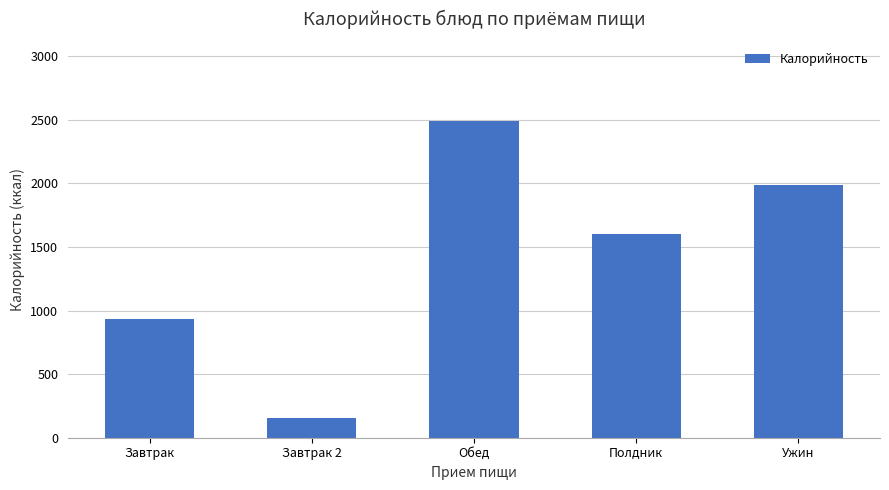

The value at Обед is 4210. True or false?

False